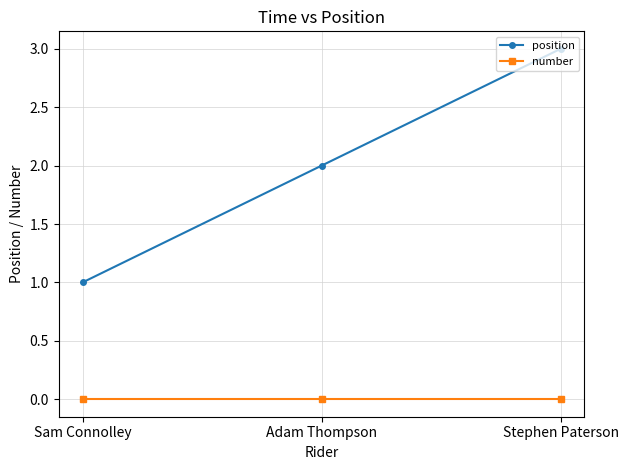

How many categories are shown in the chart?

3